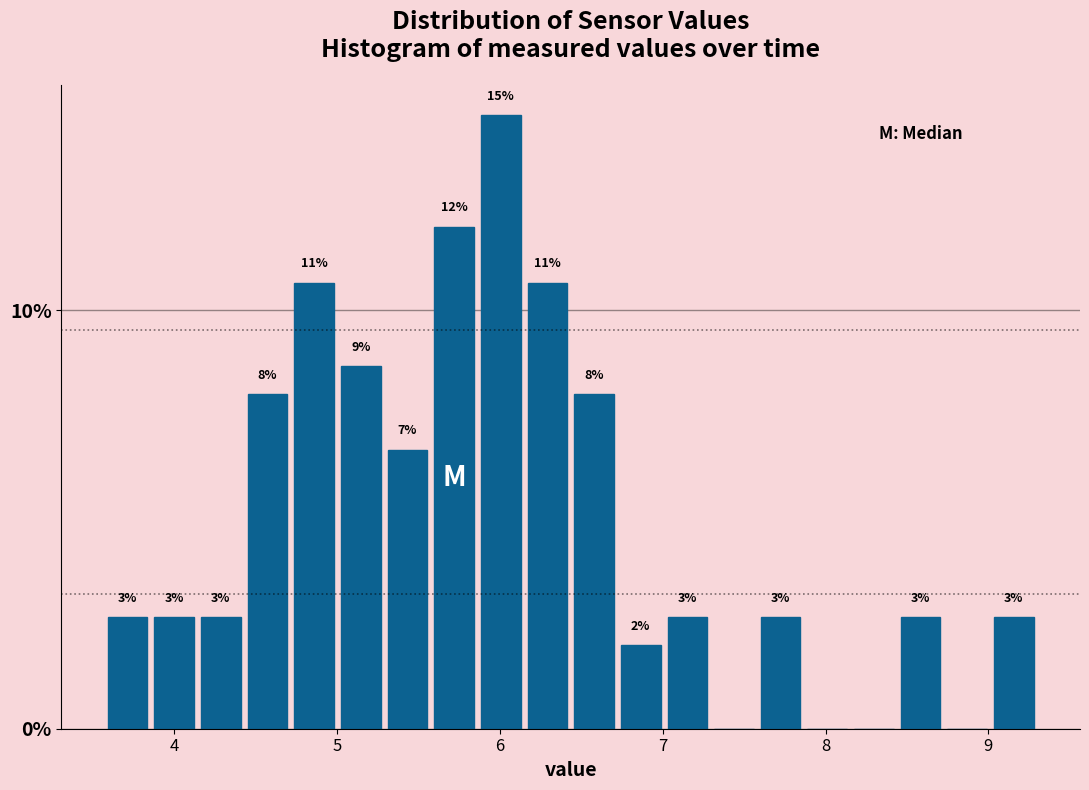

Around what value on the x-axis is the tallest bar? Give the approximate position of its centre, as read against the axis.

6.0